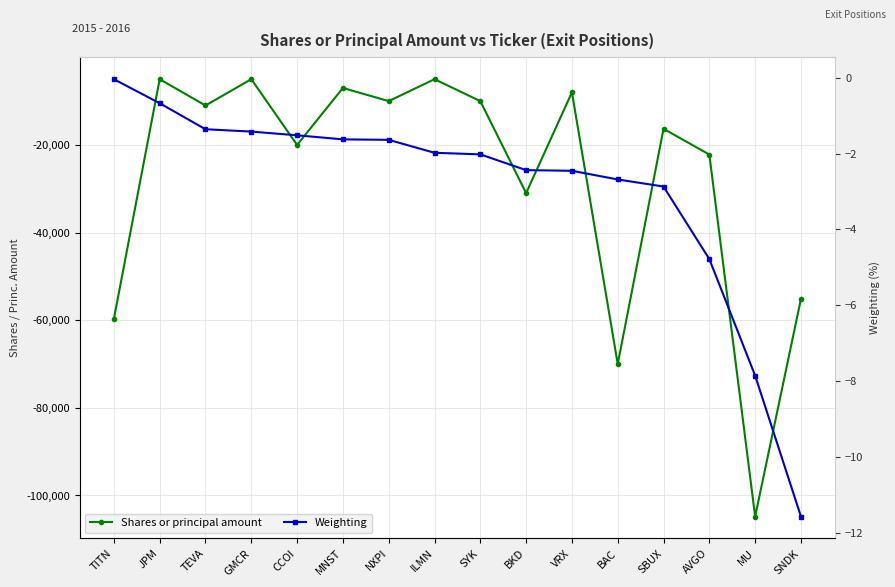

What are all the series names shown in the legend?

Shares or principal amount, Weighting